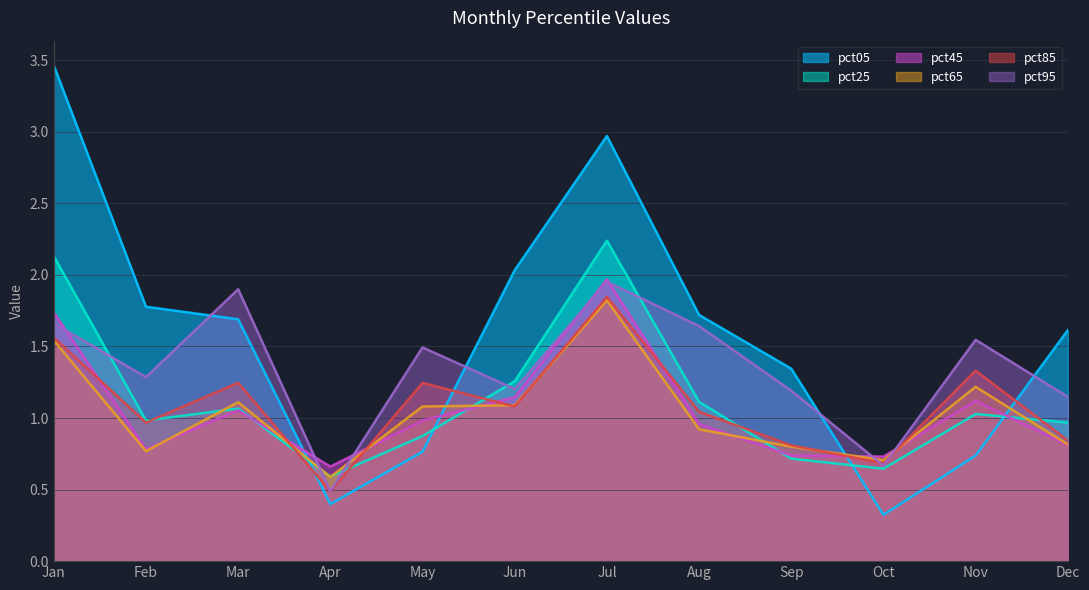

Reading left to right, what are all the values shown in this chart?

pct05: Jan=3.5	Feb=1.8	Mar=1.7	Apr=0.4	May=0.8	Jun=2.0	Jul=3.0	Aug=1.7	Sep=1.3	Oct=0.3	Nov=0.7	Dec=1.6
pct25: Jan=2.1	Feb=1.0	Mar=1.1	Apr=0.6	May=0.9	Jun=1.3	Jul=2.2	Aug=1.1	Sep=0.7	Oct=0.6	Nov=1.0	Dec=1.0
pct45: Jan=1.7	Feb=0.8	Mar=1.1	Apr=0.7	May=1.0	Jun=1.1	Jul=2.0	Aug=1.0	Sep=0.7	Oct=0.7	Nov=1.1	Dec=0.8
pct65: Jan=1.5	Feb=0.8	Mar=1.1	Apr=0.6	May=1.1	Jun=1.1	Jul=1.8	Aug=0.9	Sep=0.8	Oct=0.7	Nov=1.2	Dec=0.8
pct85: Jan=1.6	Feb=1.0	Mar=1.2	Apr=0.5	May=1.2	Jun=1.1	Jul=1.8	Aug=1.0	Sep=0.8	Oct=0.7	Nov=1.3	Dec=0.8
pct95: Jan=1.7	Feb=1.3	Mar=1.9	Apr=0.5	May=1.5	Jun=1.2	Jul=2.0	Aug=1.6	Sep=1.2	Oct=0.7	Nov=1.5	Dec=1.1